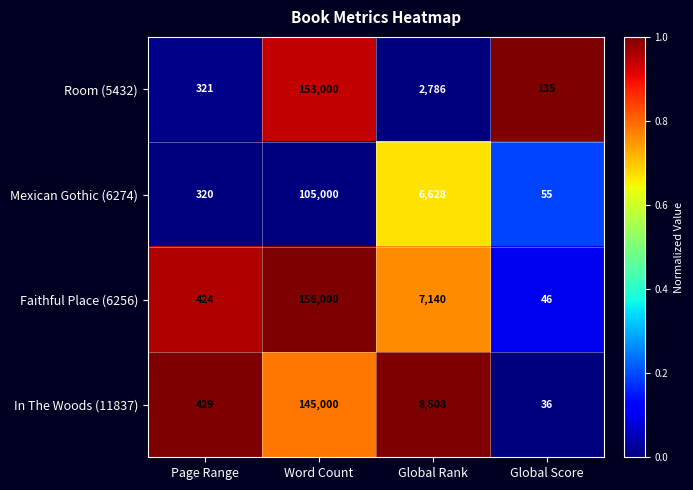

Rank the series by their maximum value, from lowest to highest.

Mexican Gothic (6274), In The Woods (11837), Room (5432), Faithful Place (6256)